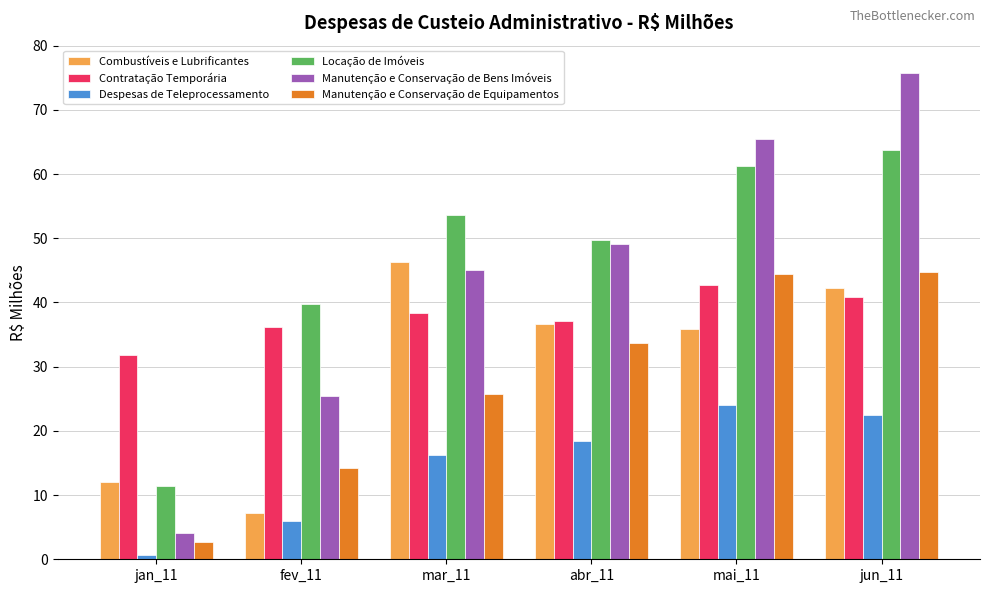

What is the greatest value displayed?

75.7